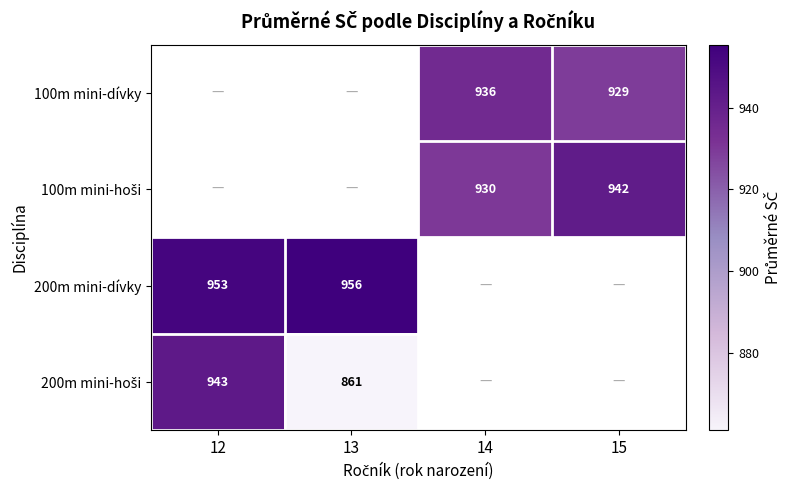

The 100m mini-dívky series shows 1602.1 at 14. True or false?

False